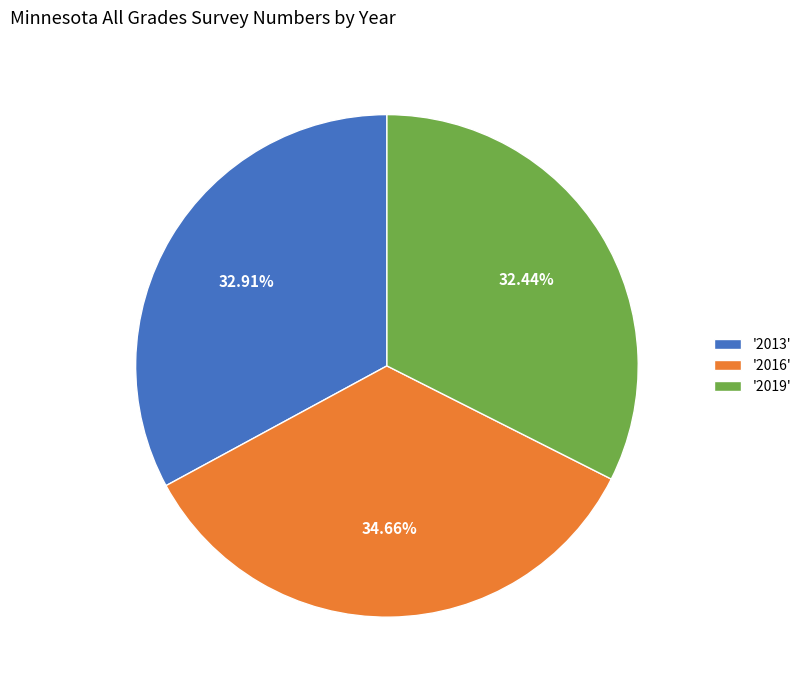

What is the ratio of the value at '2016' to the value at '2013'?

1.1